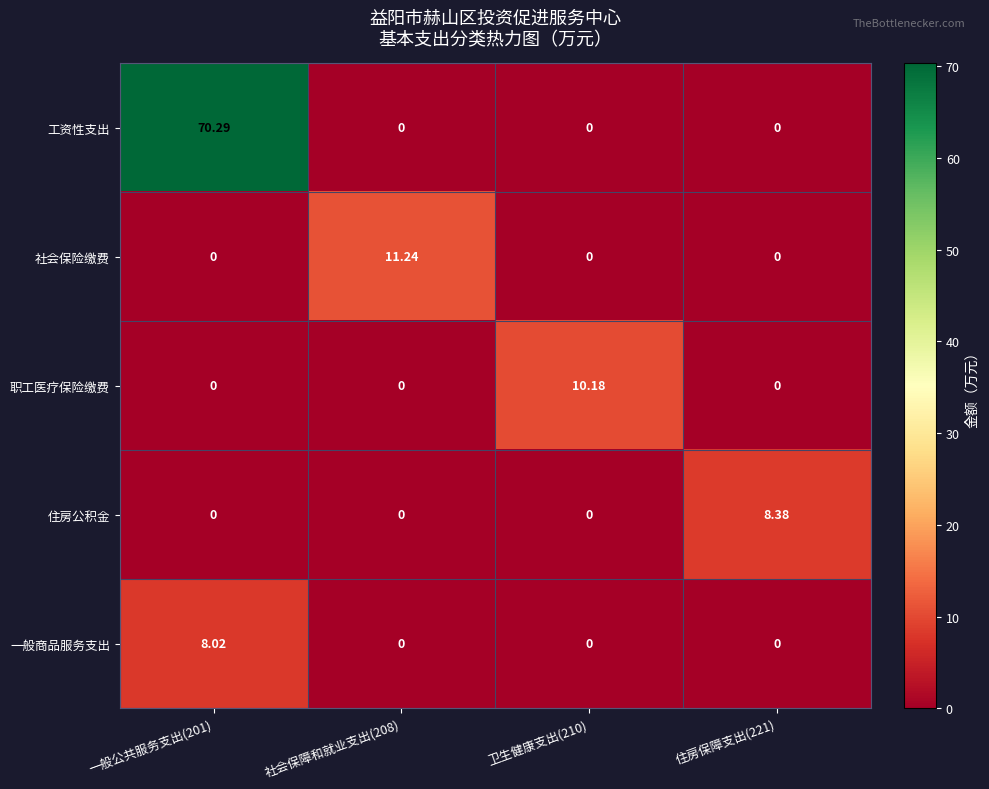

Which series has the widest spread of values?

工资性支出